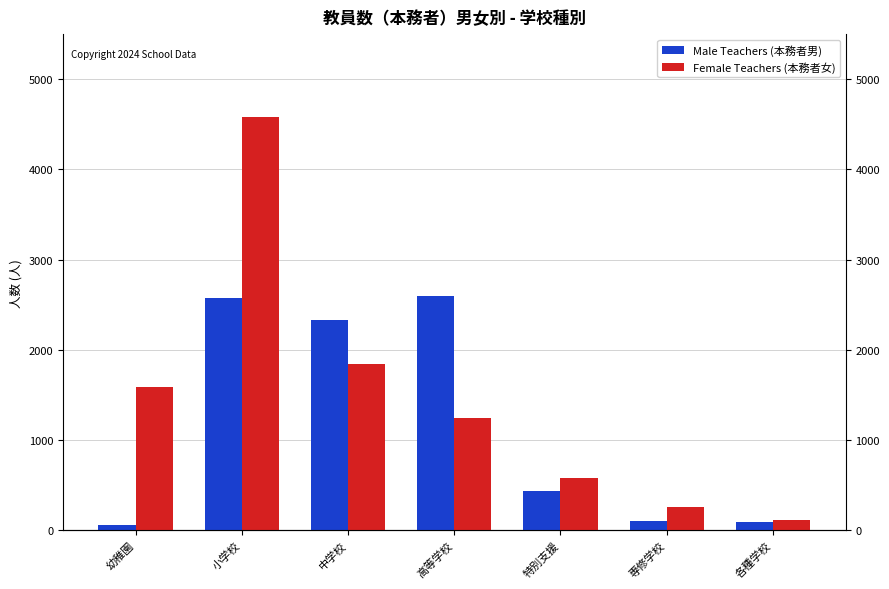

Where does the Male Teachers (本務者男) series first go above 432?

小学校